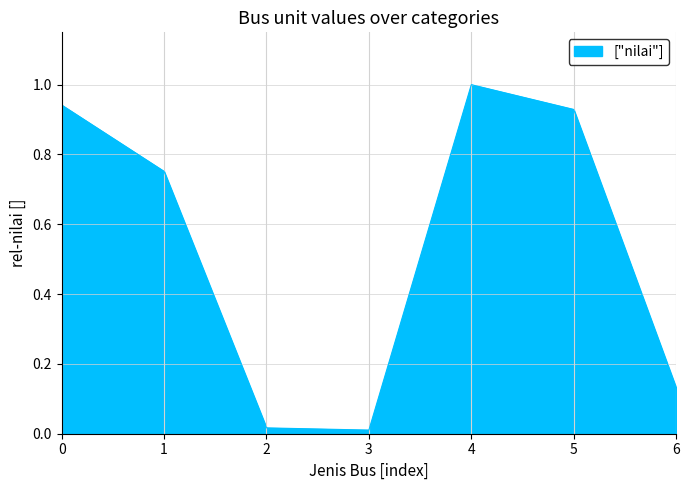

True or false: the data has more than 2 interior local peaks.

False